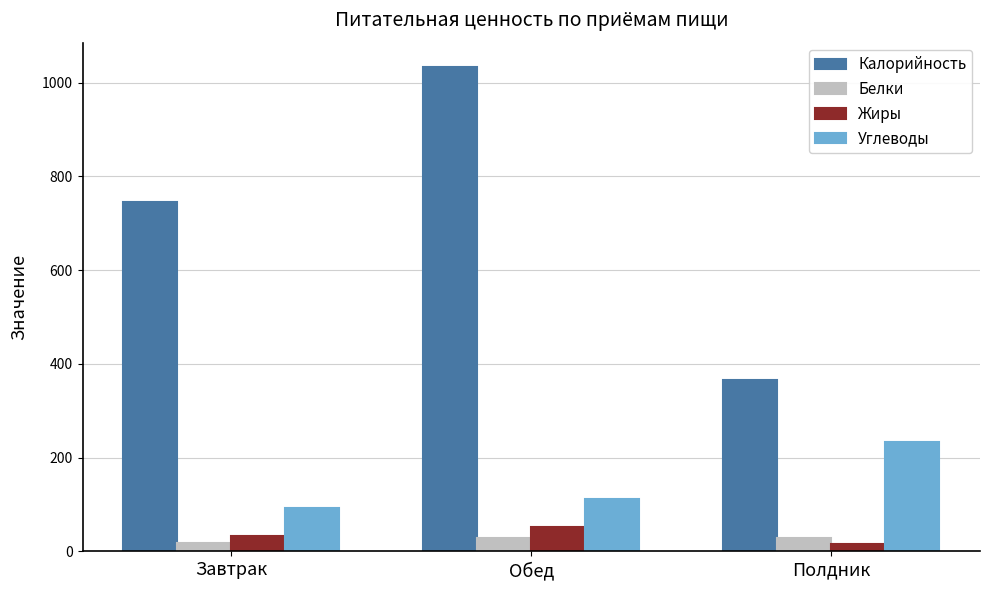

List the series in order of their peak value, lowest first.

Белки, Жиры, Углеводы, Калорийность